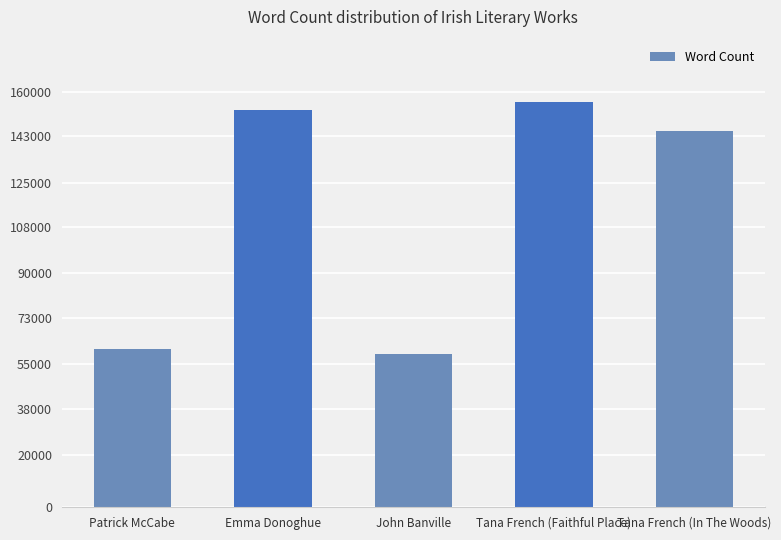

What is the difference between the maximum and second lowest values?

95000